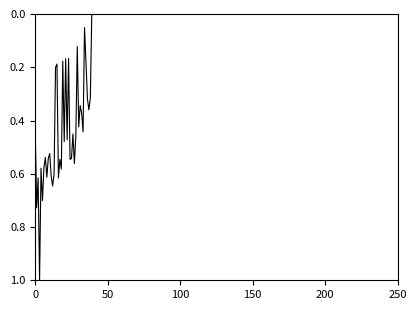

What is the maximum value shown in the chart?

1.0